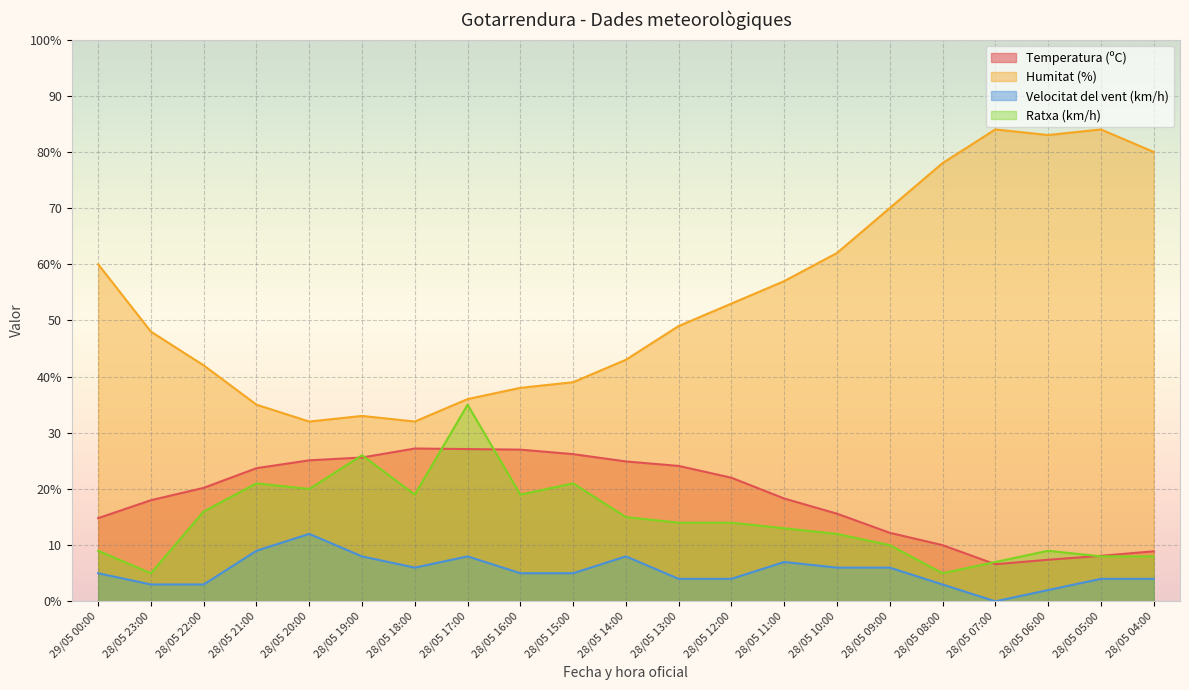

How many positive values does the Velocitat del vent (km/h) series have?

20